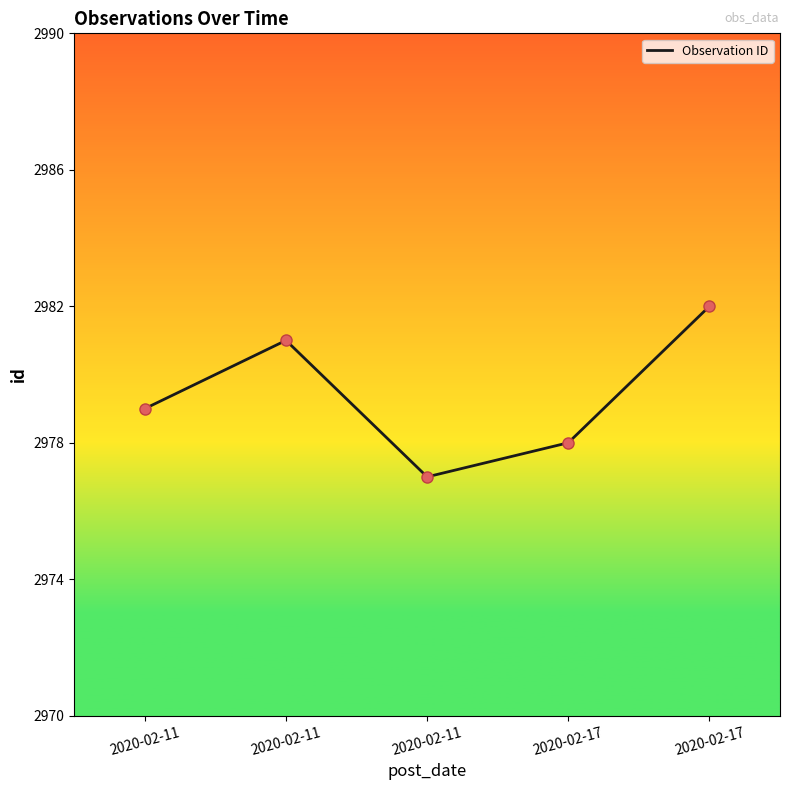

What is the change in value from 2020-02-11 to 2020-02-17?

+1